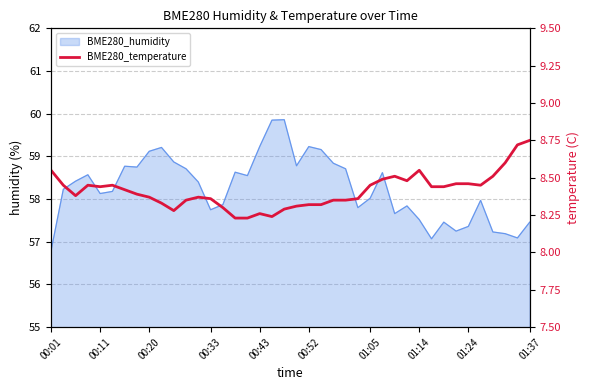

What is the label of the 10th point from the left?

01:37